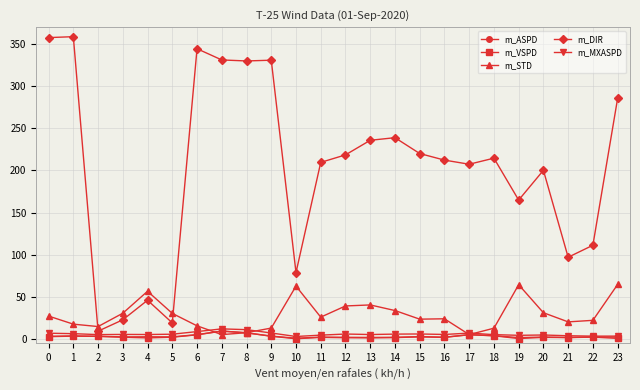

At how many categories does at least one series exceed 82?

19